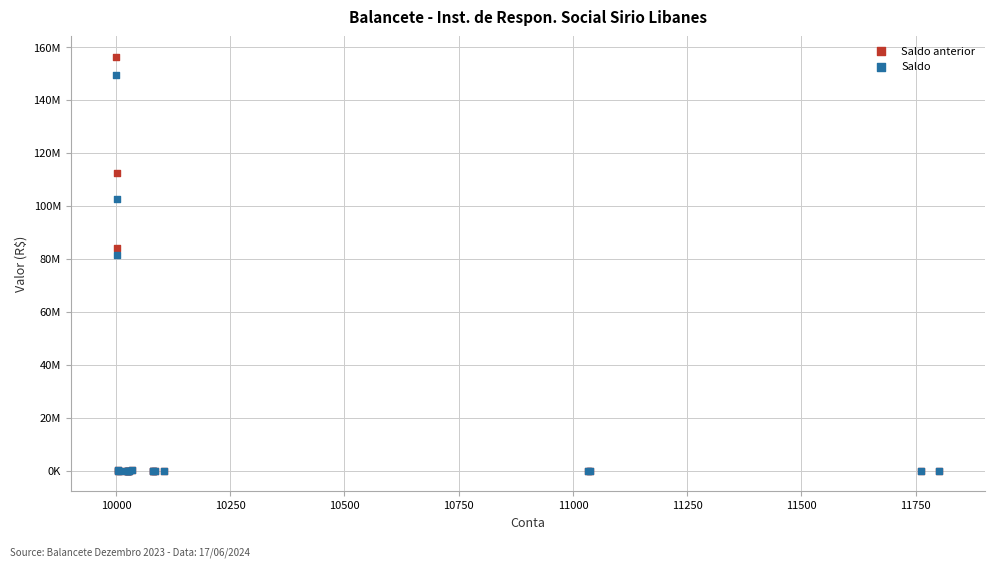

Which series has the widest spread of Y values?

Saldo anterior